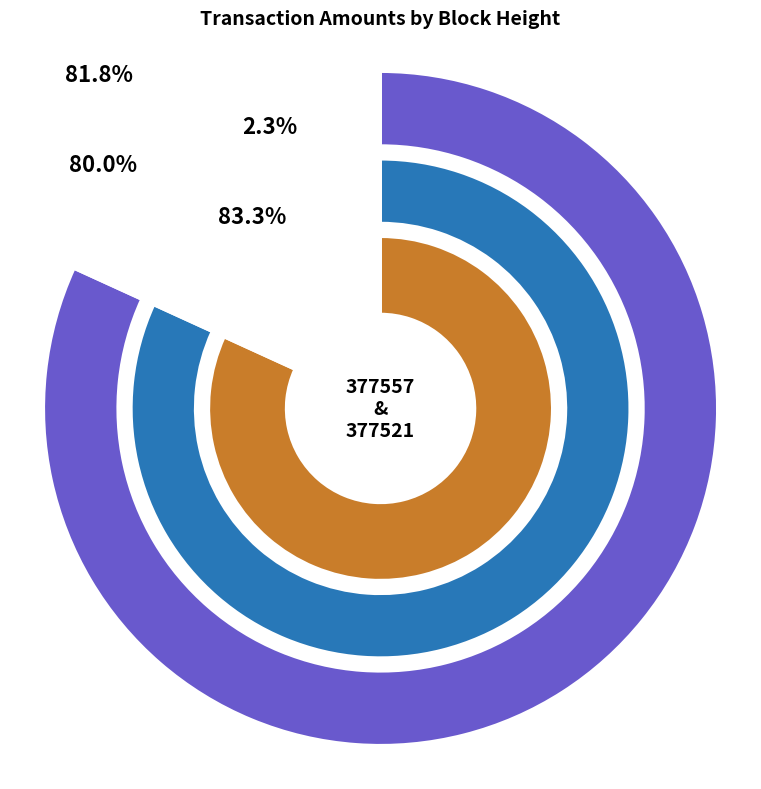

To the nearest percent, what is the combined percentage of 377557 and 377521?

100%